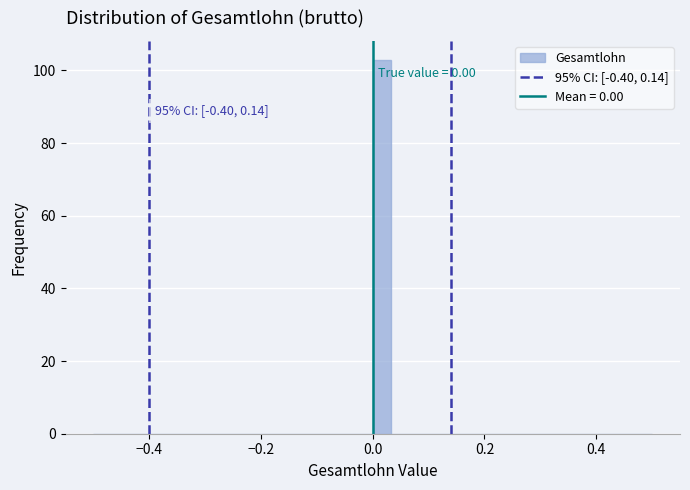

Around what value on the x-axis is the tallest bar? Give the approximate position of its centre, as read against the axis.

0.02